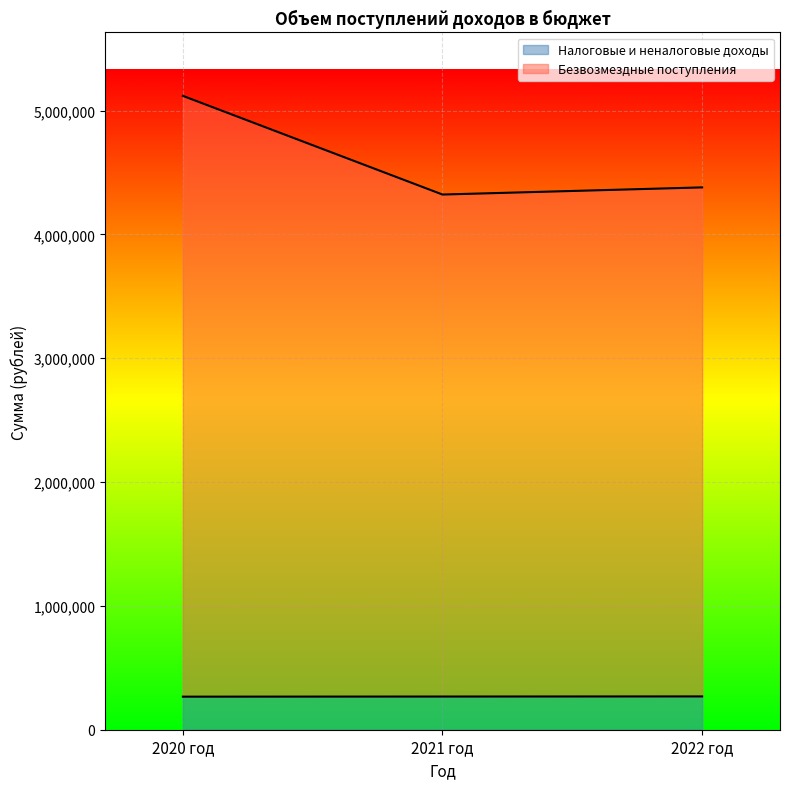

At how many categories does at least one series exceed 836837?

3